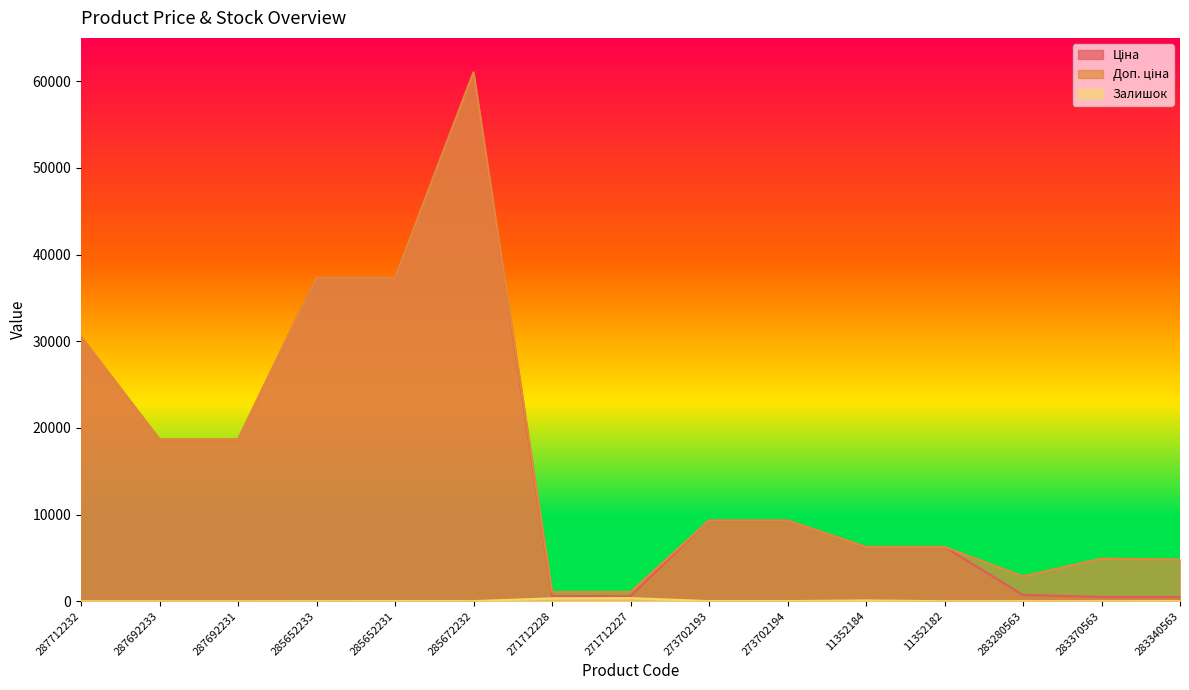

At which category does Залишок reach its first local peak?

285652231